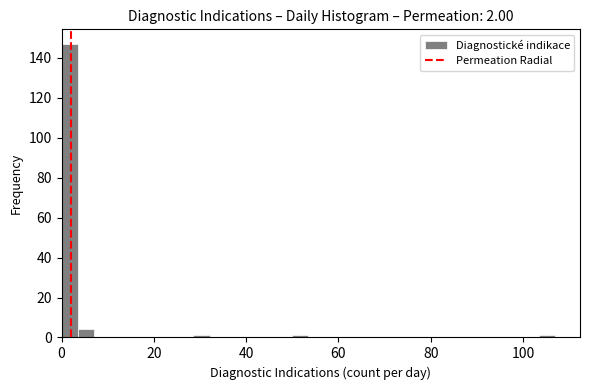

Read against the x-axis, roughly where is the centre of the tallest bar?

2